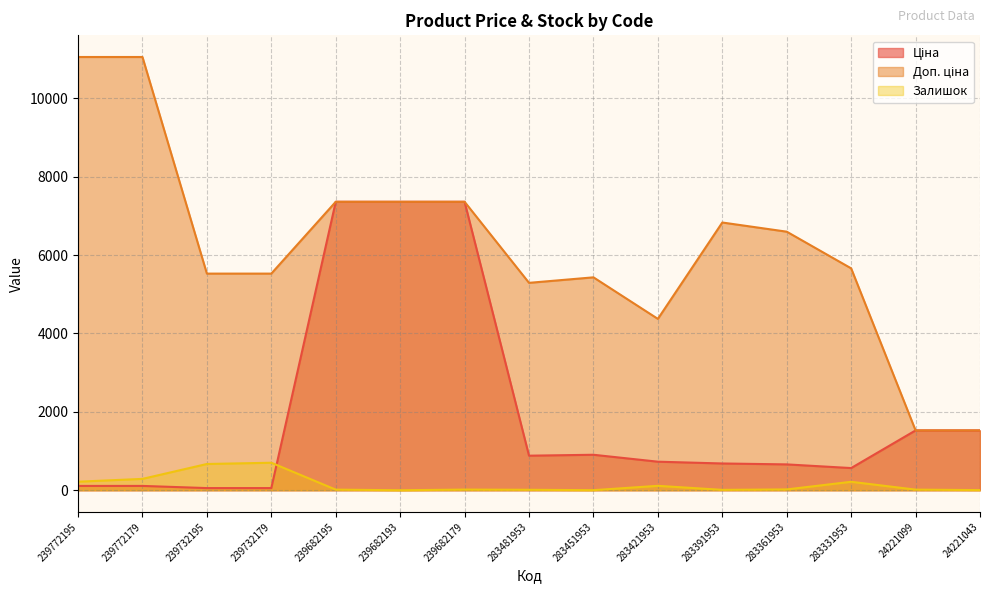

True or false: Ціна has a value of 1221.8 at 283481953.

False